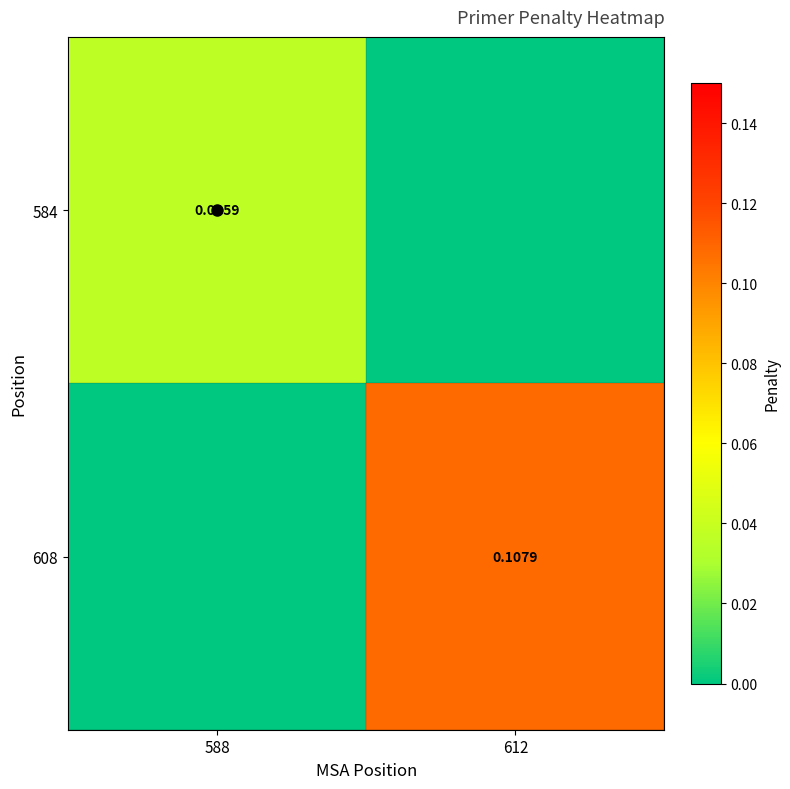

What is the difference between the maximum and minimum values in the 608 series?

0.1